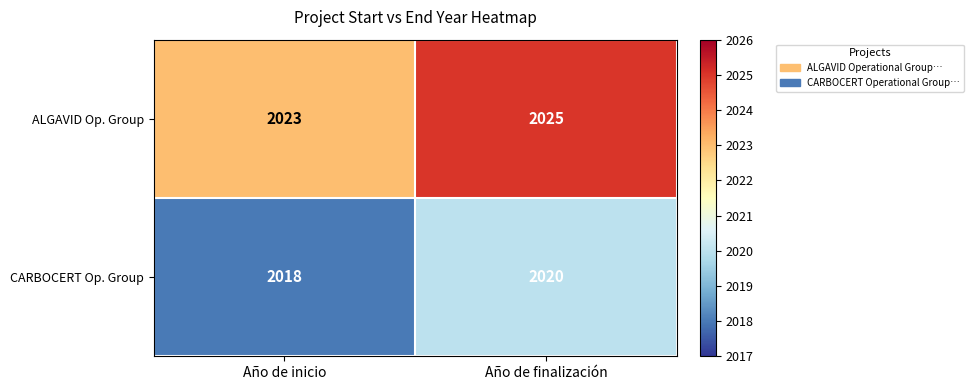

Count the number of data series in this chart.

2